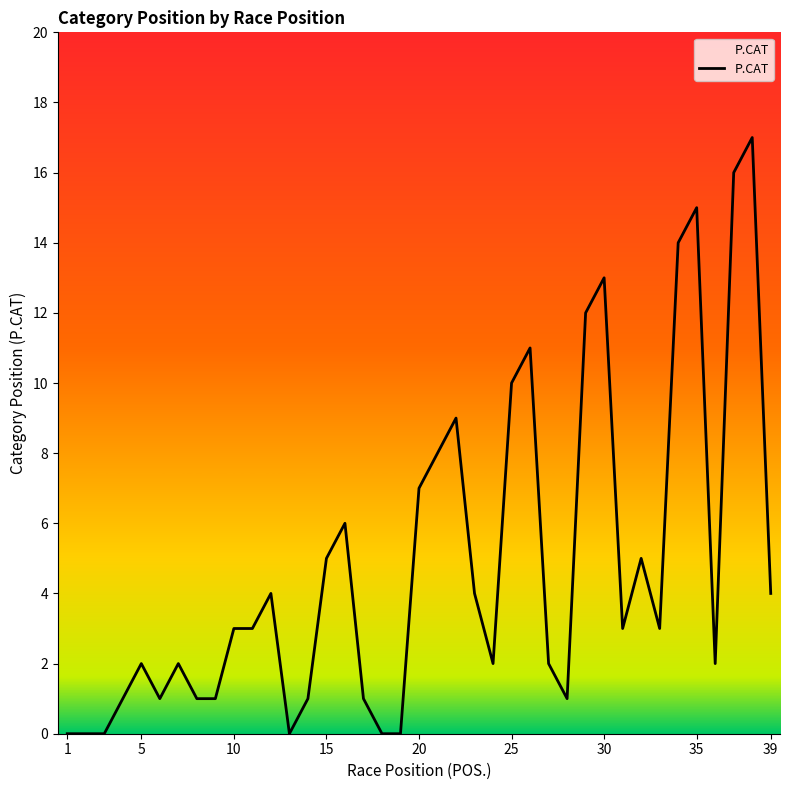

What is the difference between the second highest and second lowest values?

16